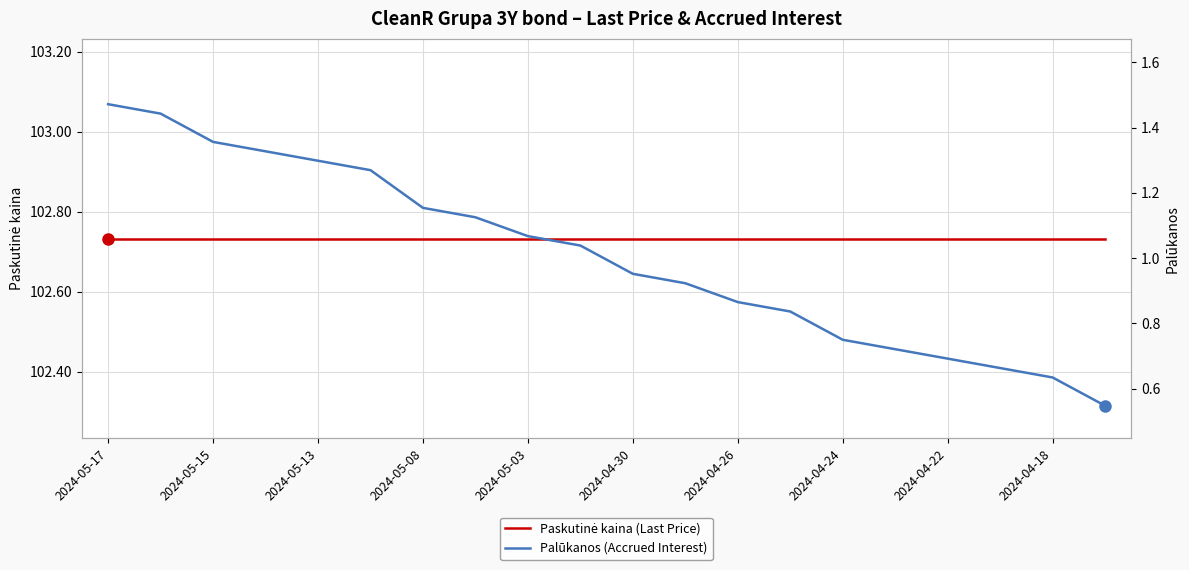

What is the value of the Palūkanos (Accrued Interest) point at the 18th from the left?

0.7